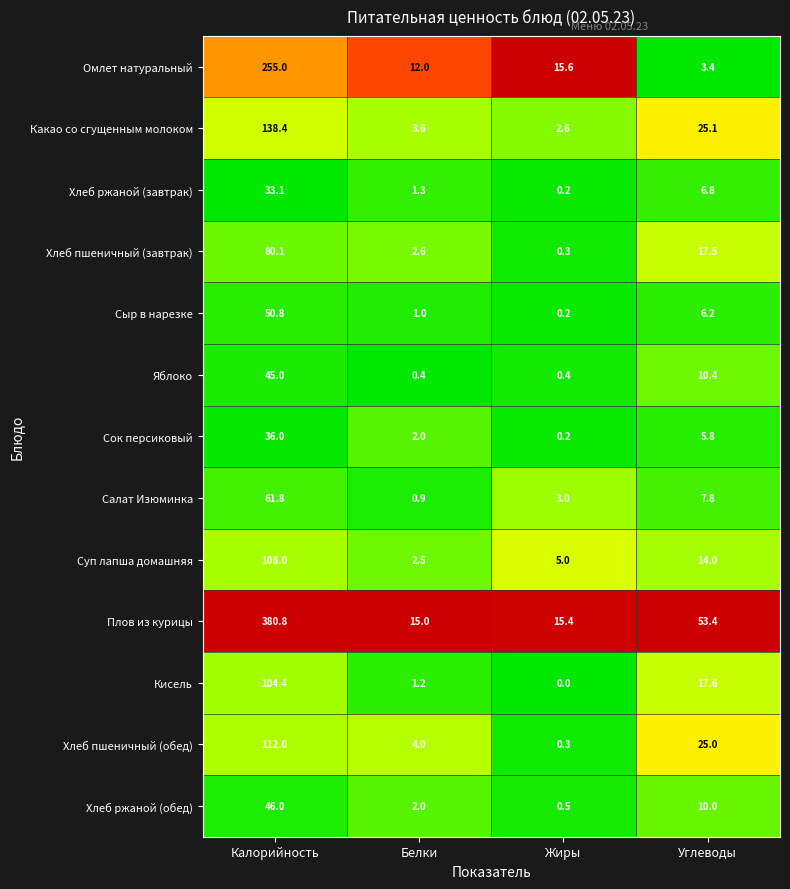

Rank the series by their maximum value, from lowest to highest.

Хлеб ржаной (завтрак), Сок персиковый, Яблоко, Хлеб ржаной (обед), Сыр в нарезке, Салат Изюминка, Хлеб пшеничный (завтрак), Кисель, Суп лапша домашняя, Хлеб пшеничный (обед), Какао со сгущенным молоком, Омлет натуральный, Плов из курицы